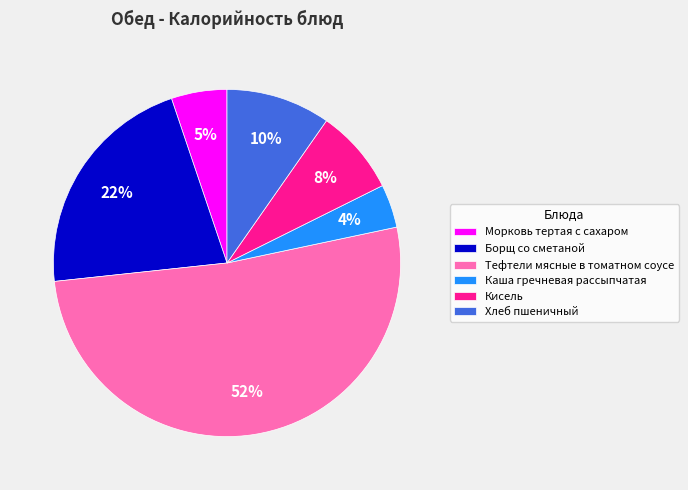

Is the sum of Хлеб пшеничный and Каша гречневая рассыпчатая greater than half?

No